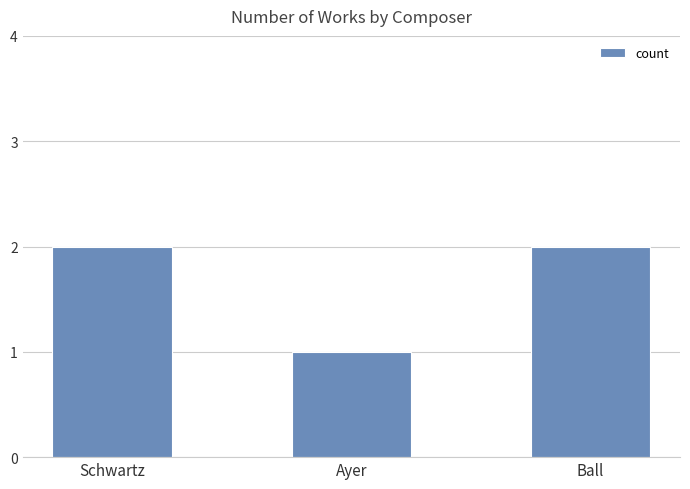

The value at Ball is 3. True or false?

False